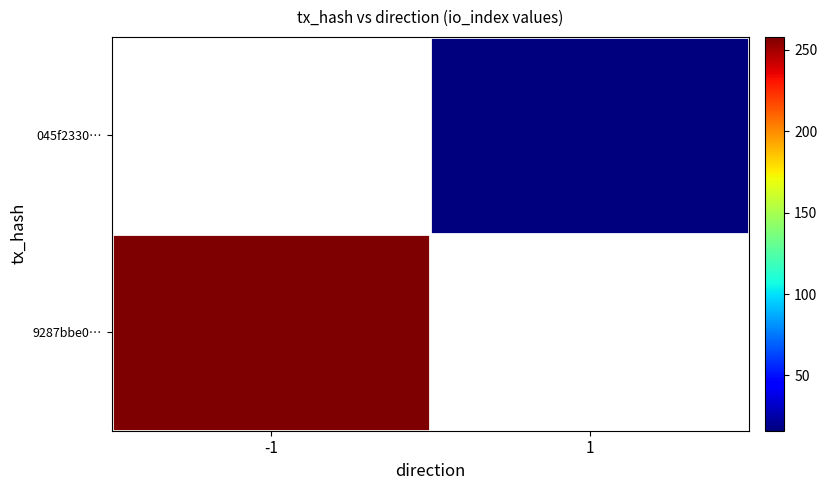

What is the greatest value displayed?

258